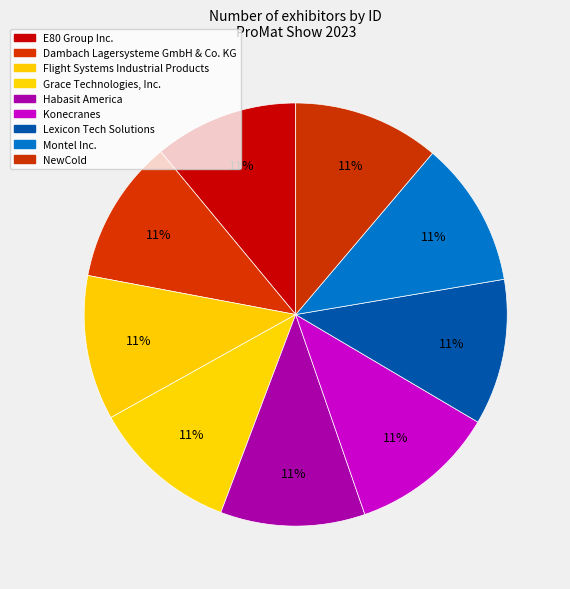

Does any single category account for the majority?

No